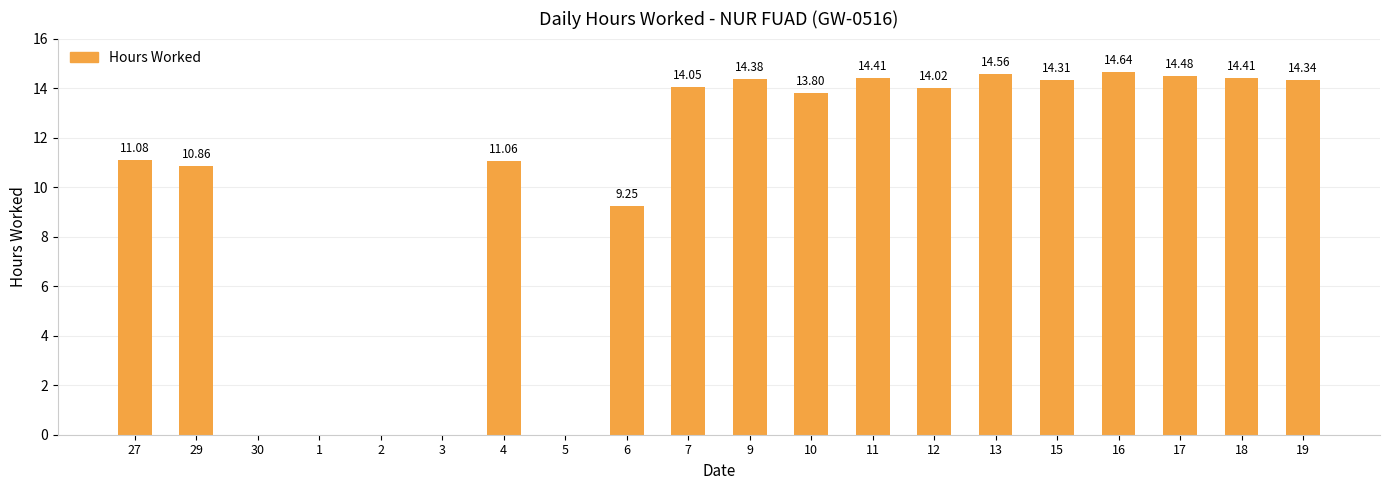

What is the maximum value shown in the chart?

14.6